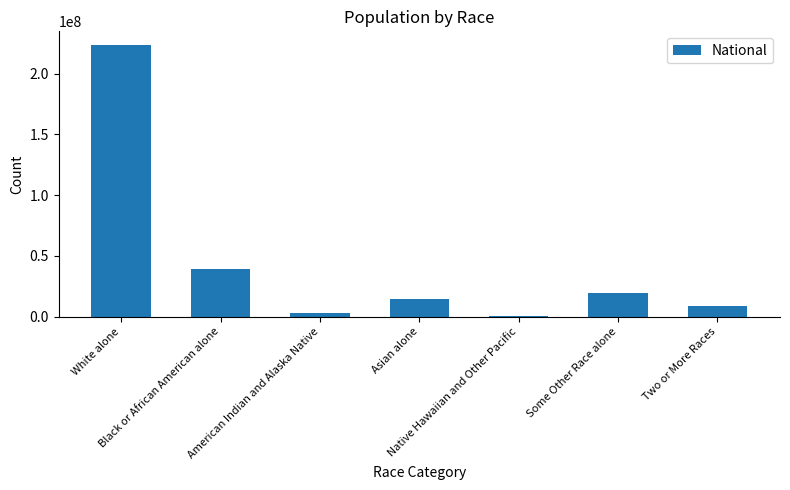

What is the sum of all values?

308745538